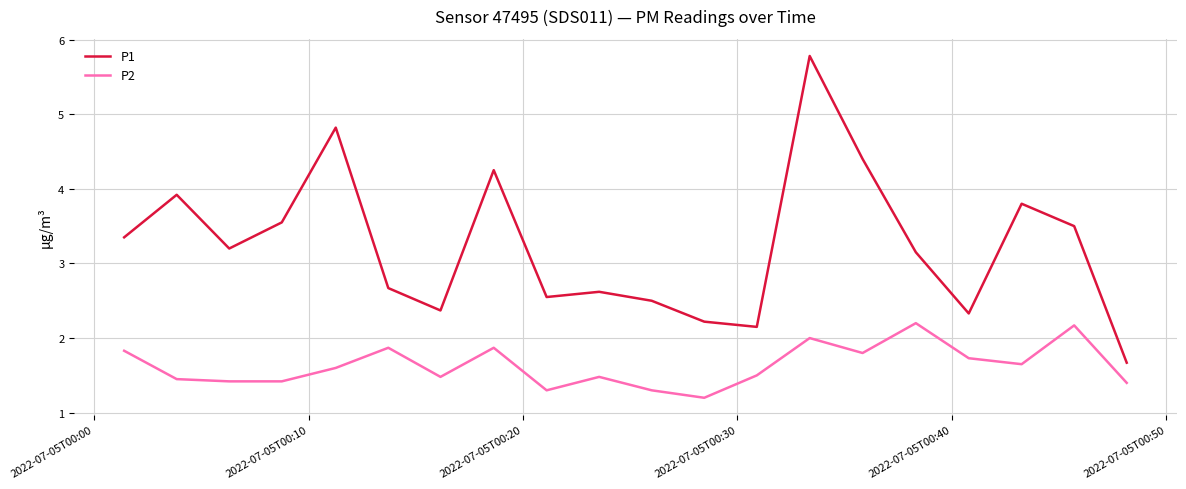

What is the maximum value shown in the chart?

5.8